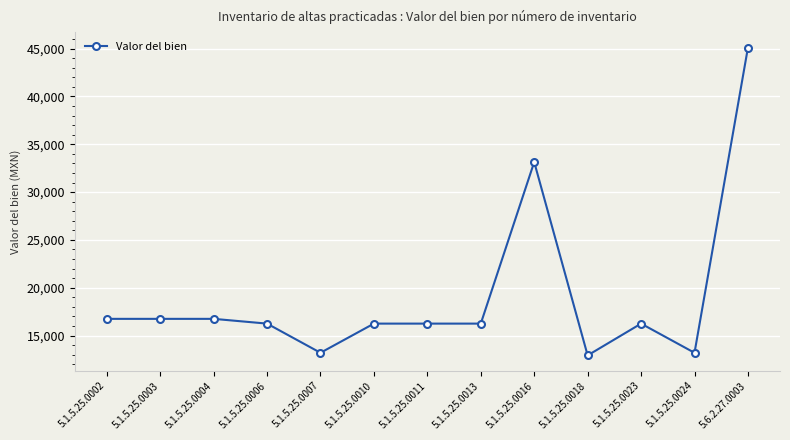

Which category has the highest value across all series?

5.6.2.27.0003